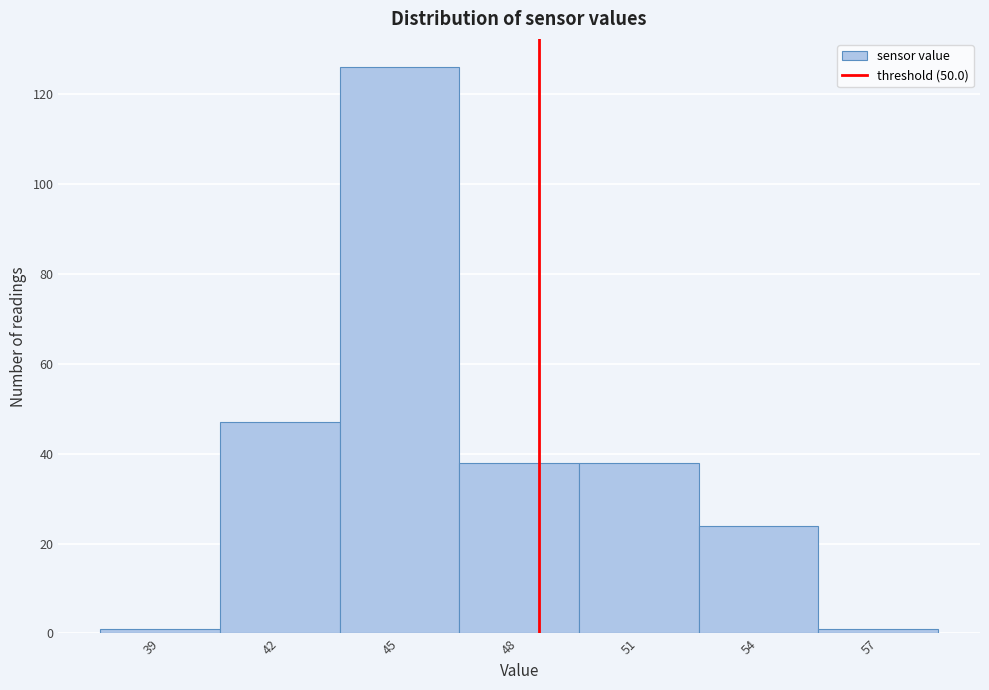

Reading left to right, transcribe all the data shown in this chart.

1	47	126	38	38	24	1